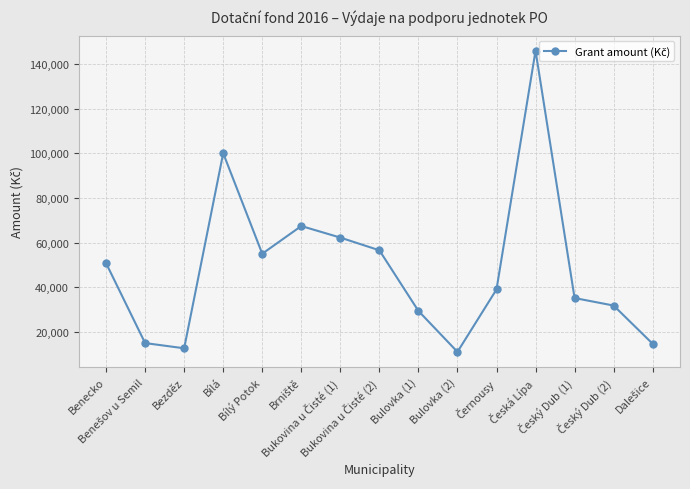

How many interior local peaks (higher than both neighbors) does the data have?

3